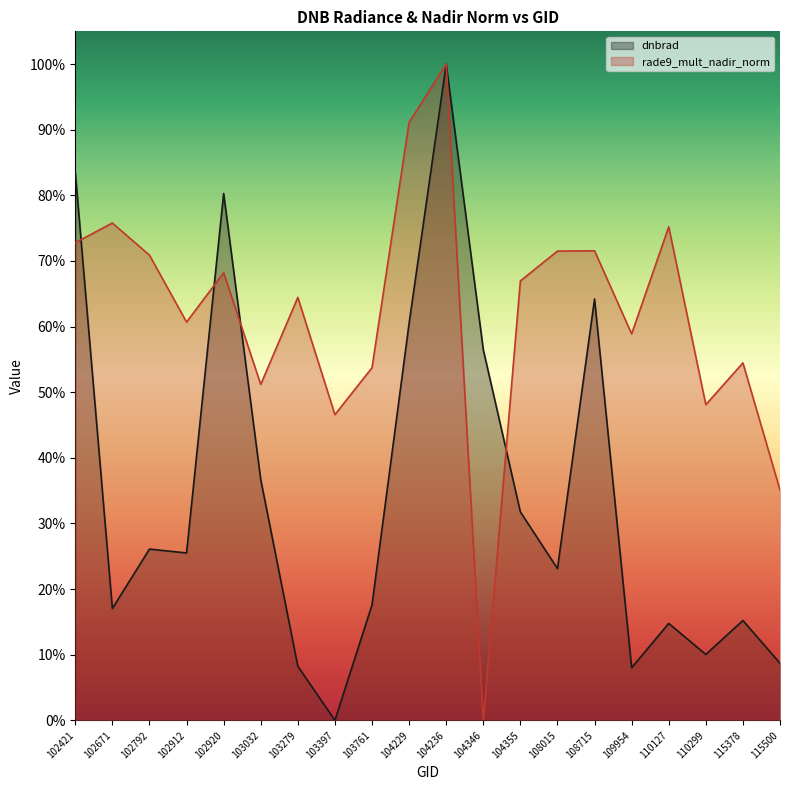

Which series changed the most between 110299 and 115378?

rade9_mult_nadir_norm